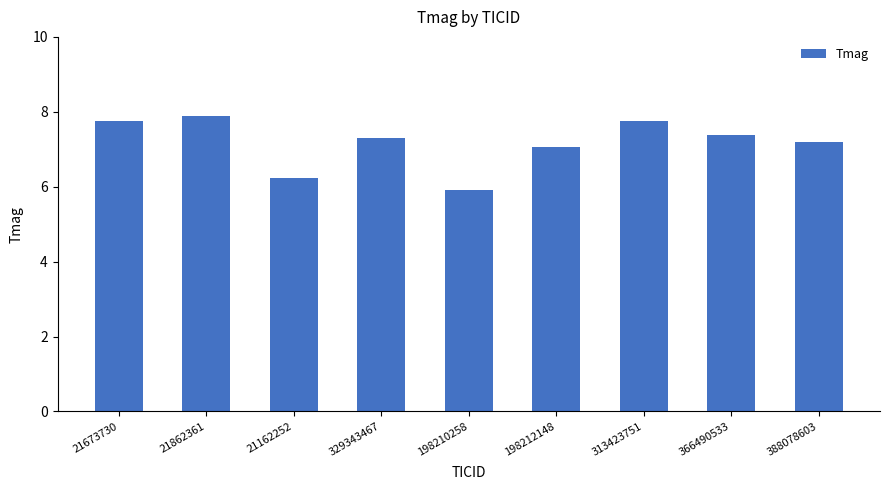

Reading left to right, what are all the values shown in this chart?

7.8	7.9	6.2	7.3	5.9	7.1	7.8	7.4	7.2